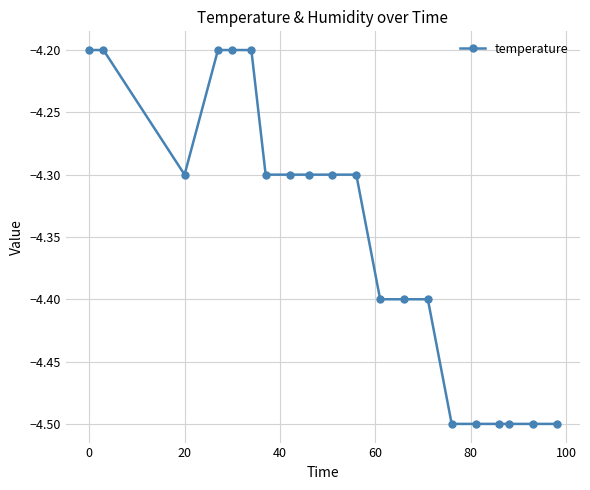

What is the smallest value displayed?

-4.5